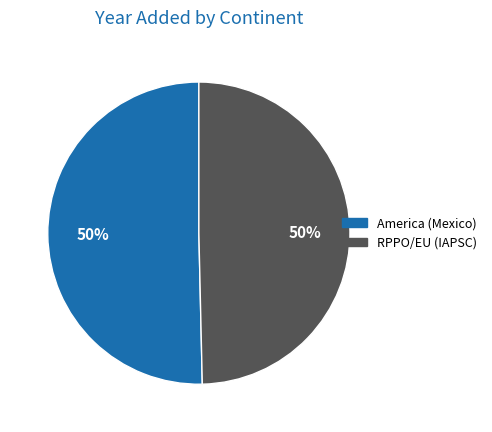

To the nearest percent, what percentage of the pie is RPPO/EU (IAPSC)?

50%